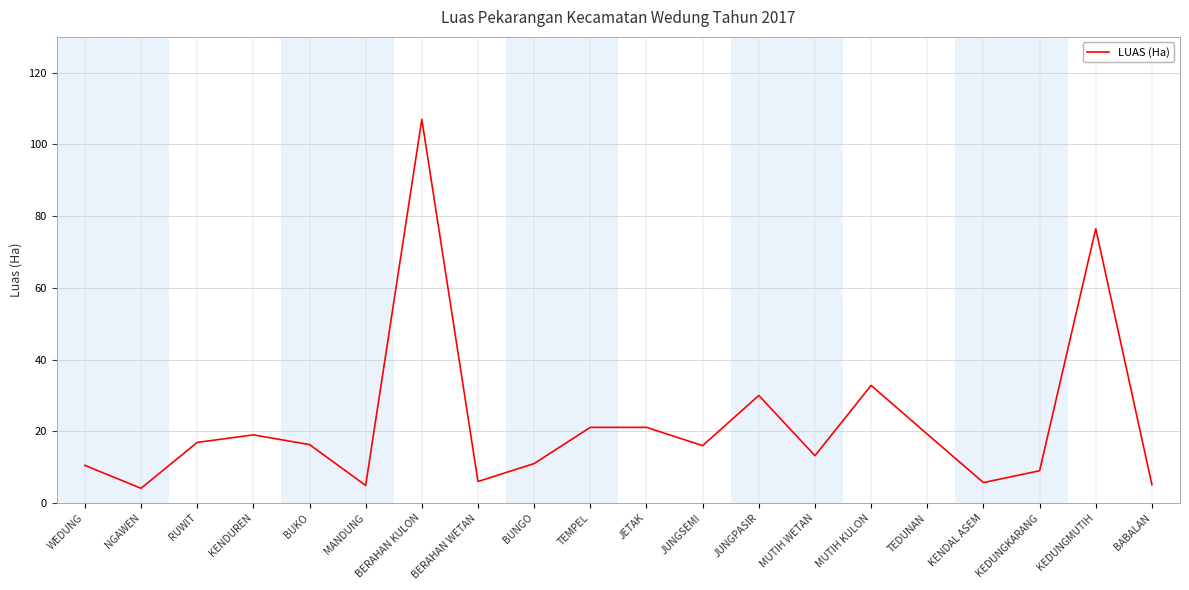

What is the average value?

22.3